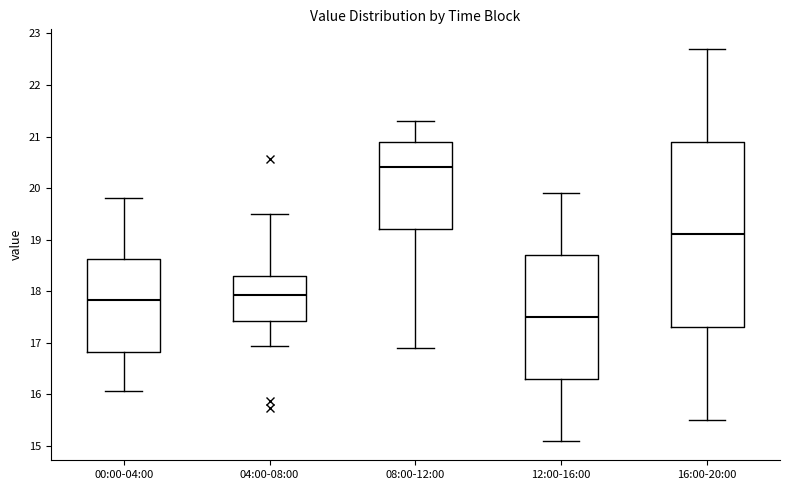

Where does the lower whisker of the box for 04:00-08:00 end on the y-axis? The values are not printed on the chart, so give them approximately, as read against the axis.

16.9